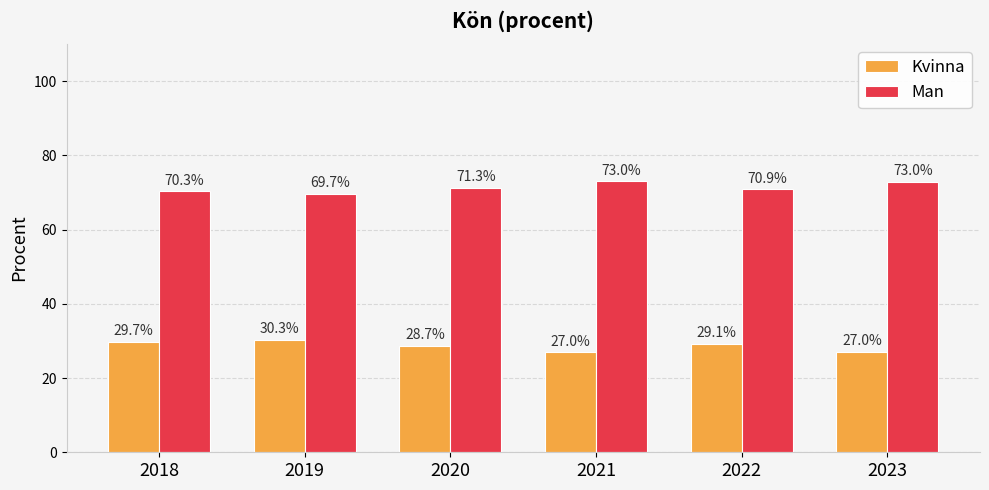

At which category does the chart reach its minimum across all series?

2021